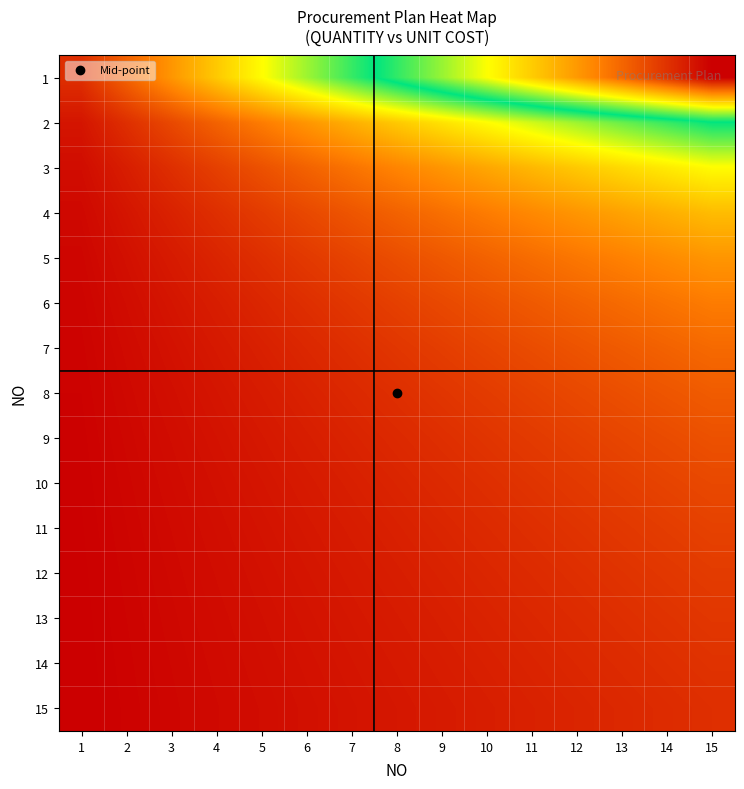

At which category is the sum across all series the highest?

15